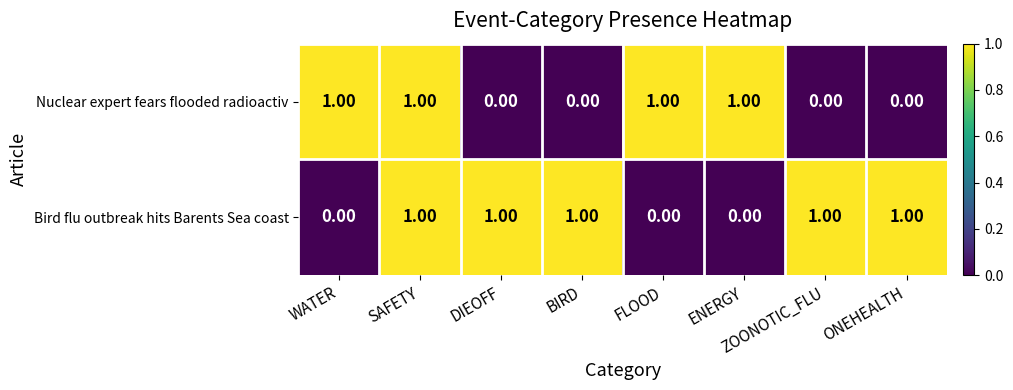

What is the spread (max minus min) of values at BIRD?

1